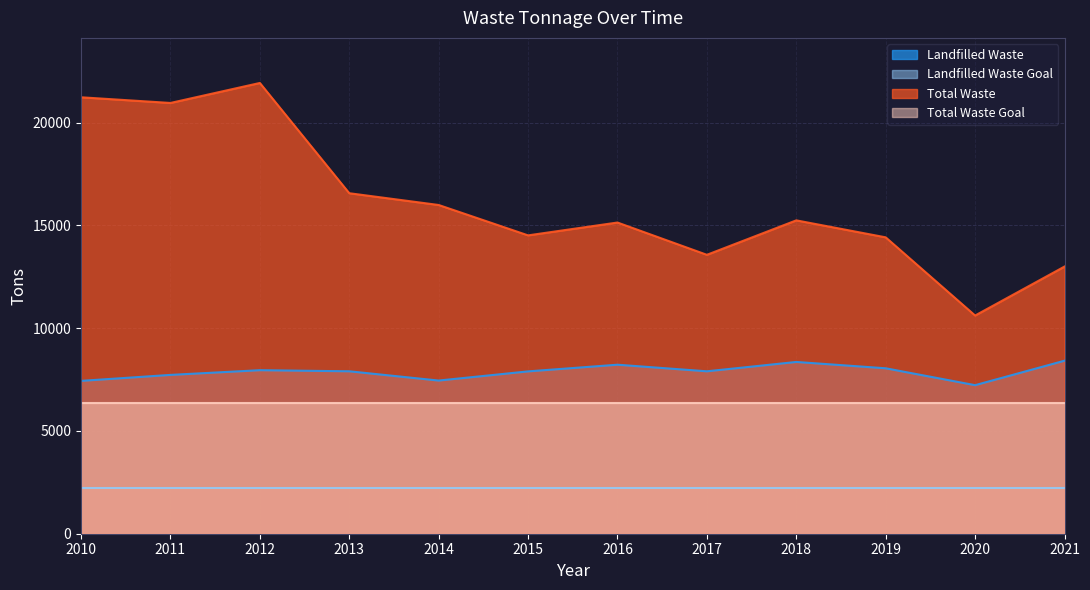

Where is Total Waste nearest to the value 16273?

2014